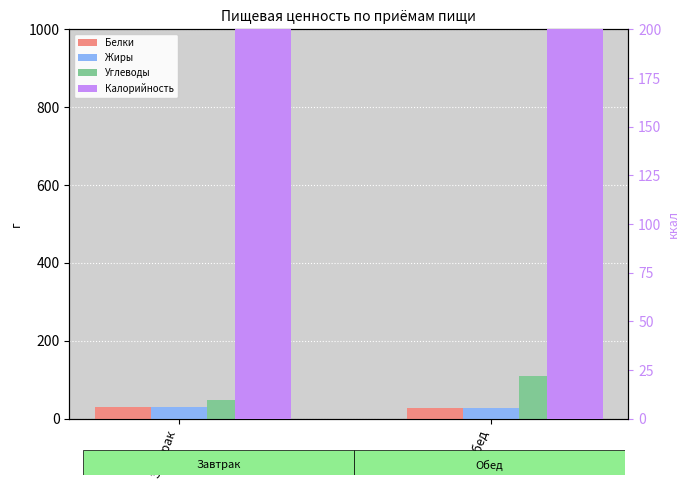

Where does the Углеводы series first go above 110?

Обед